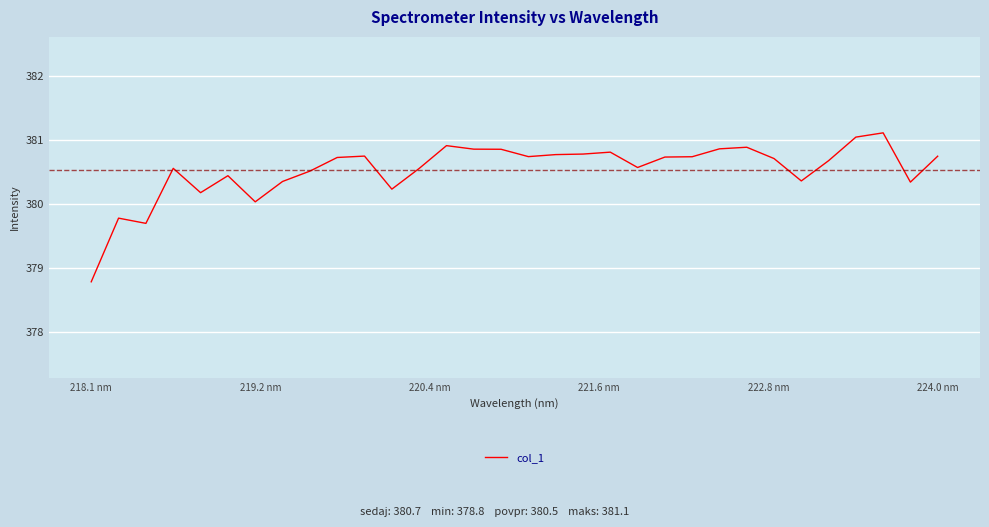

What is the greatest value displayed?

381.1